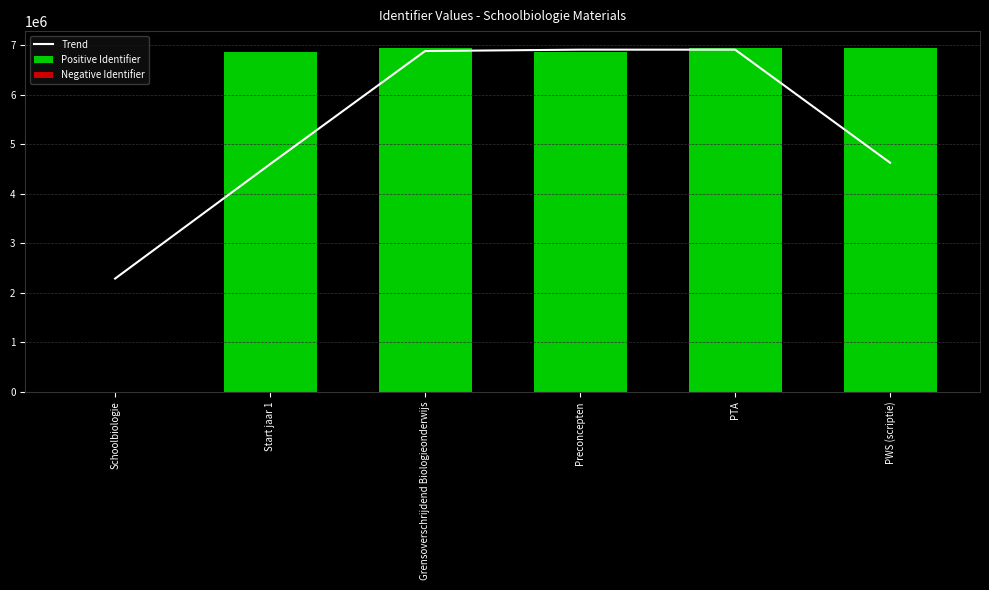

What are all the series names shown in the legend?

Trend, Positive Identifier, Negative Identifier